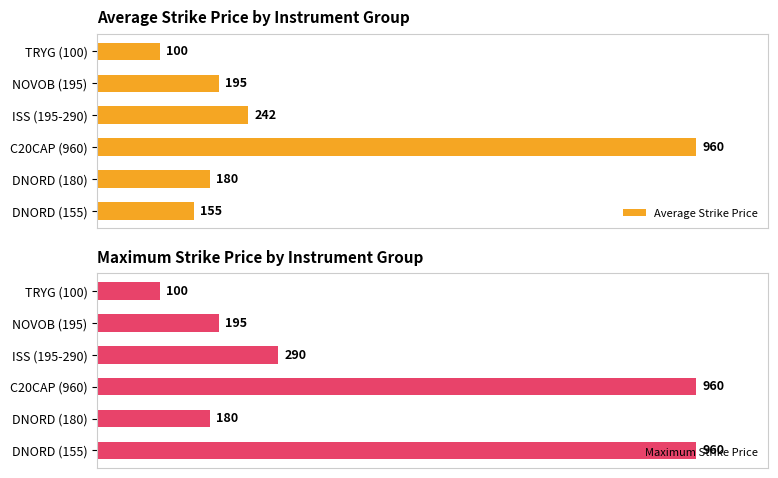

How many data points does each series have?

6